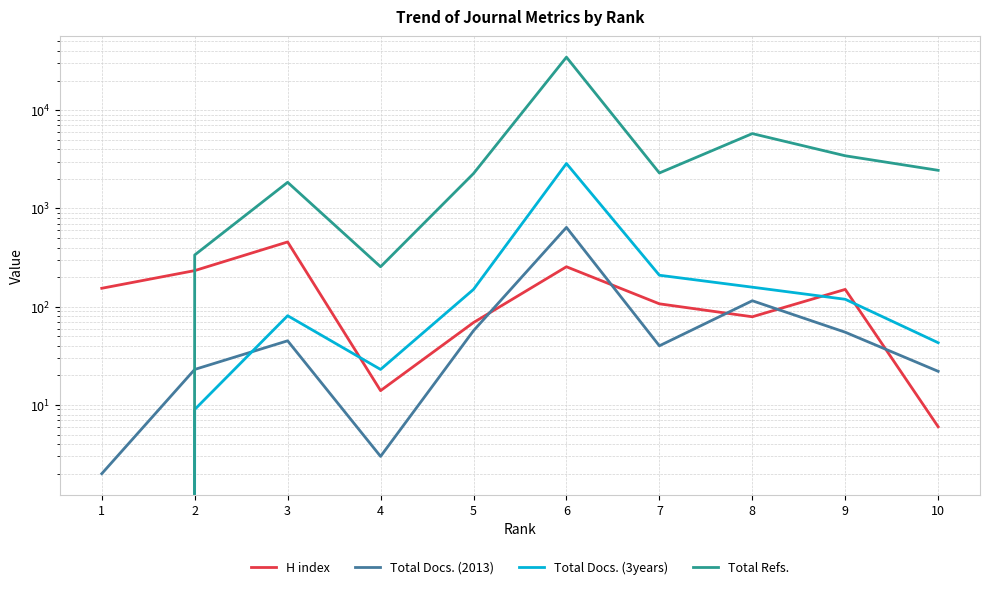

What is the difference between the highest and lowest values at 10?

2436